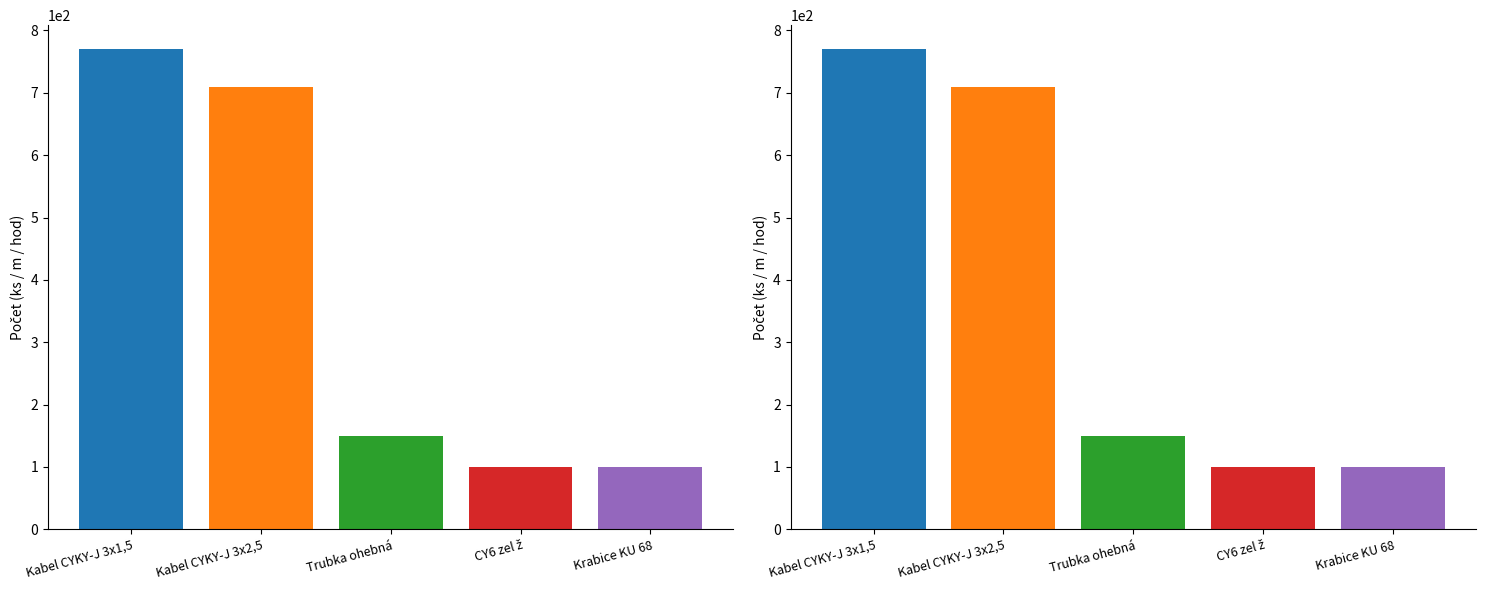

At which category is the sum across all series the highest?

Kabel CYKY-J 3x1,5